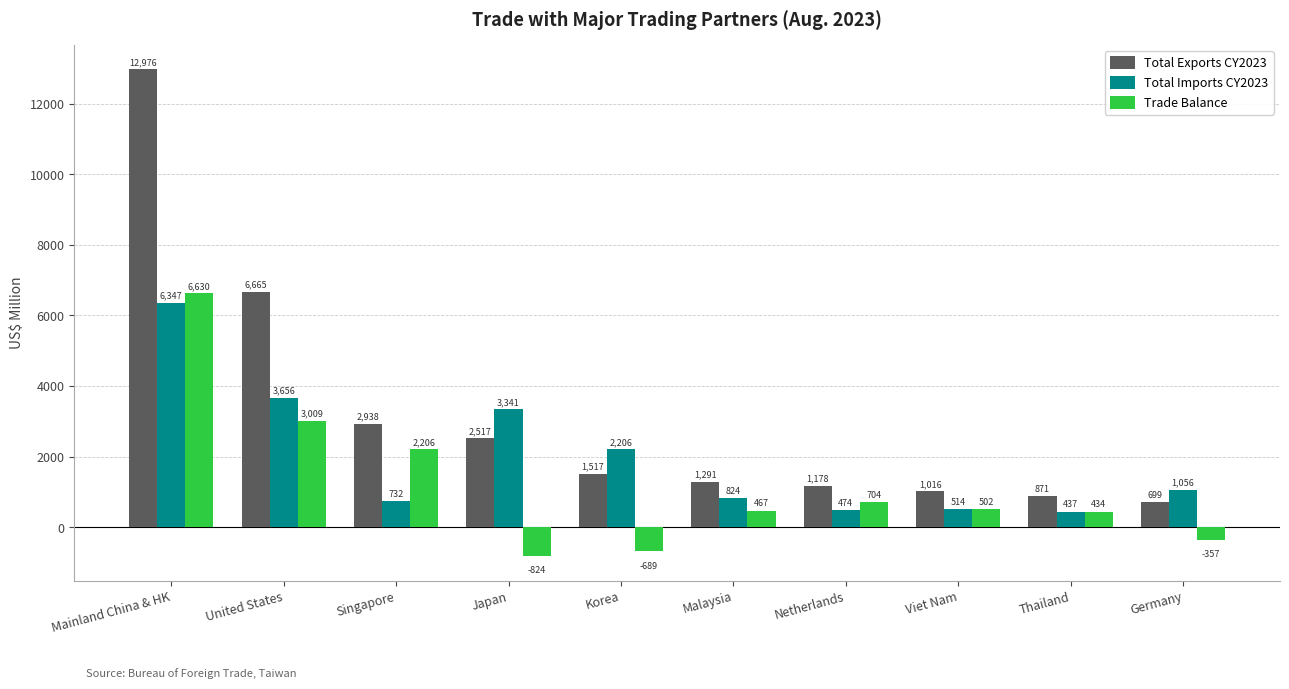

What are all the series names shown in the legend?

Total Exports CY2023, Total Imports CY2023, Trade Balance